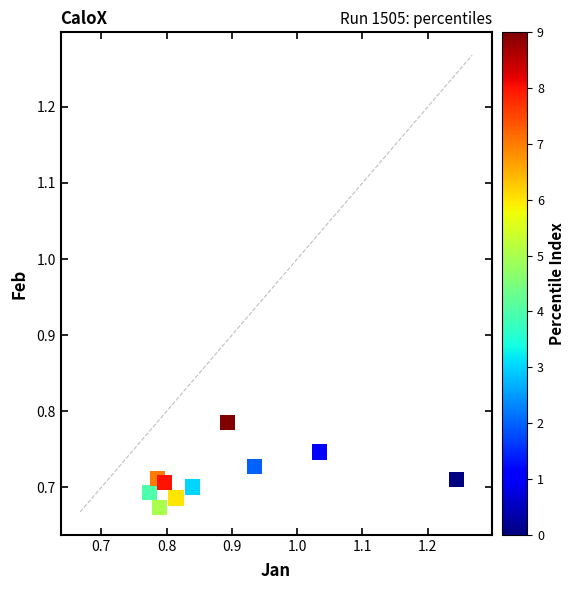

What is the average X value?

0.9